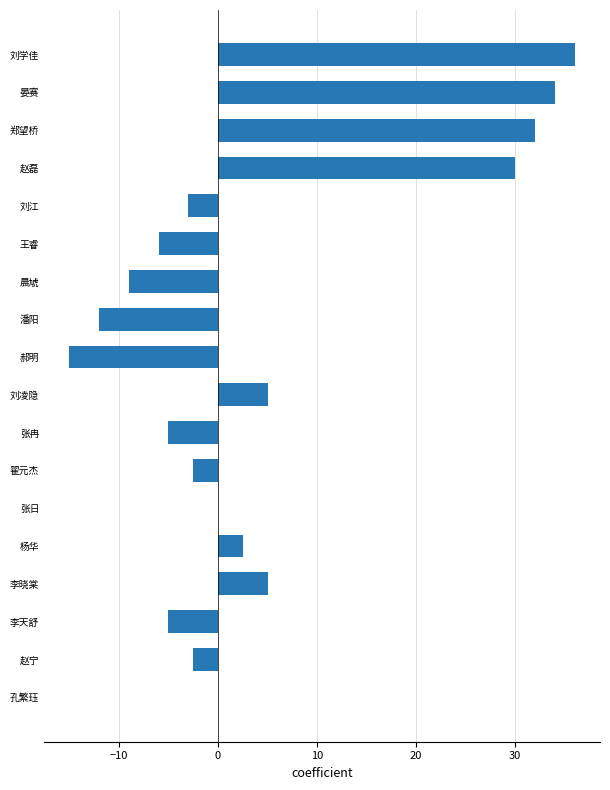

At which category does the chart reach its peak across all series?

刘学佳